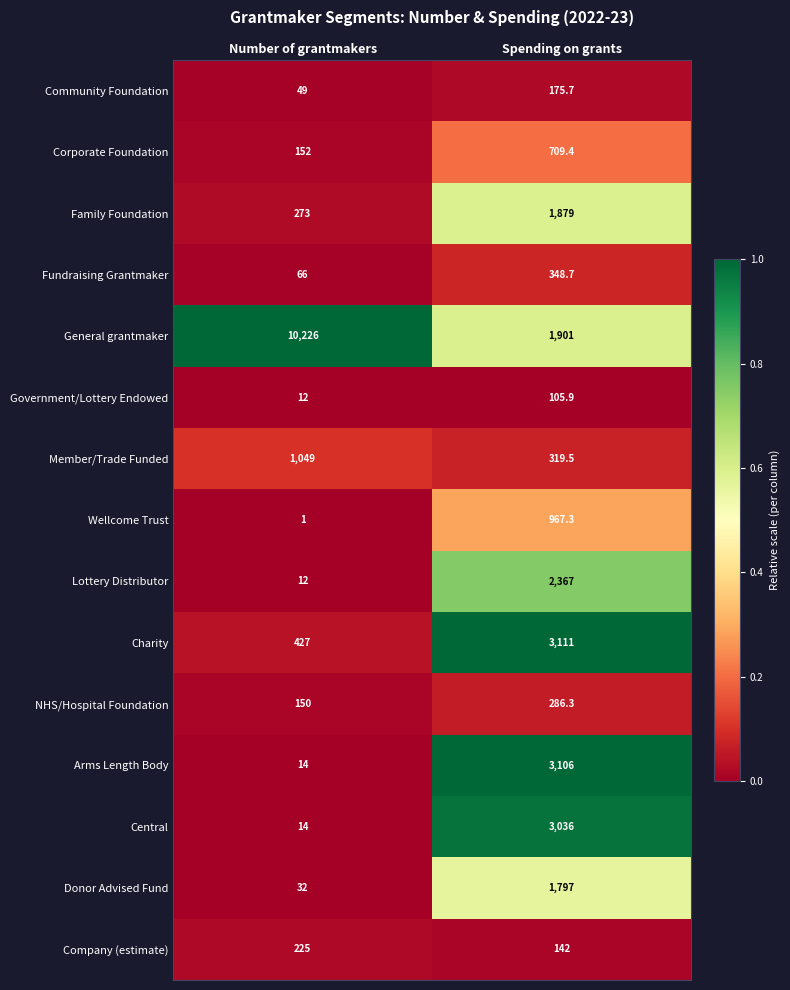

At which category is the sum across all series the highest?

Spending on grants